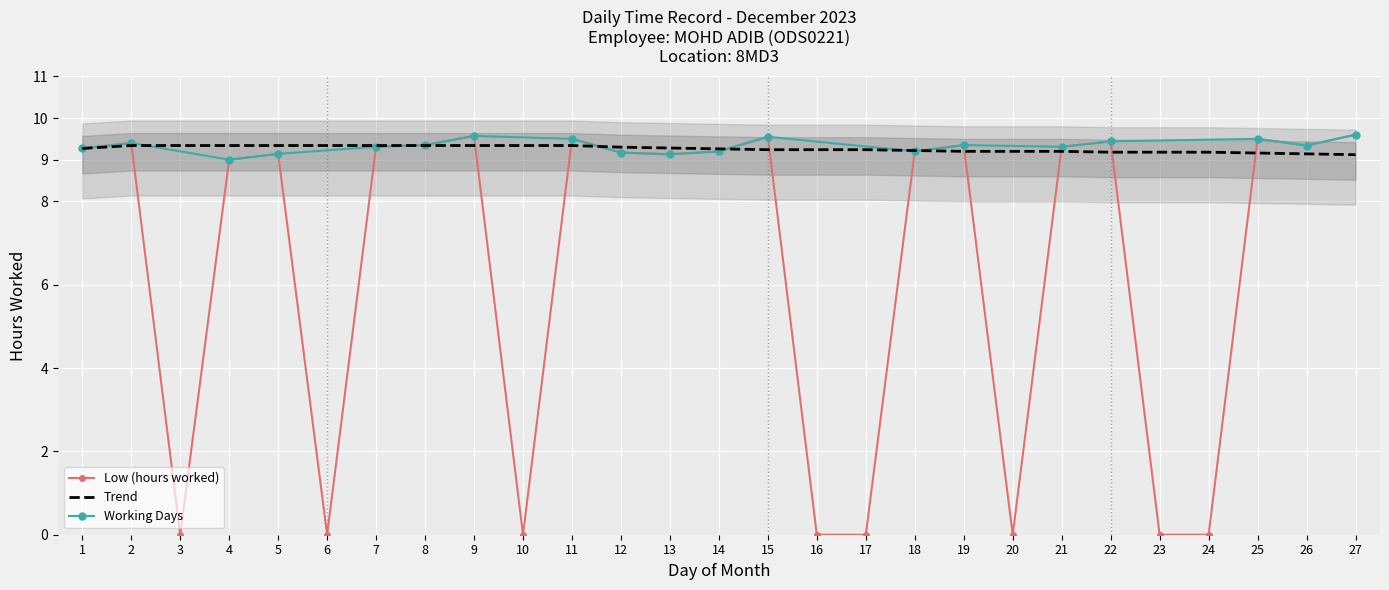

What is the highest value of the Trend series?

9.3